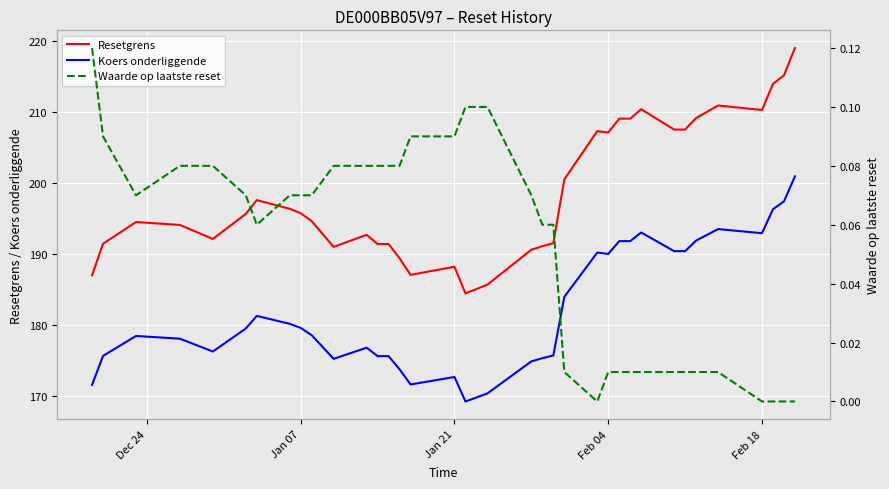

At how many categories does at least one series exceed 58?

36